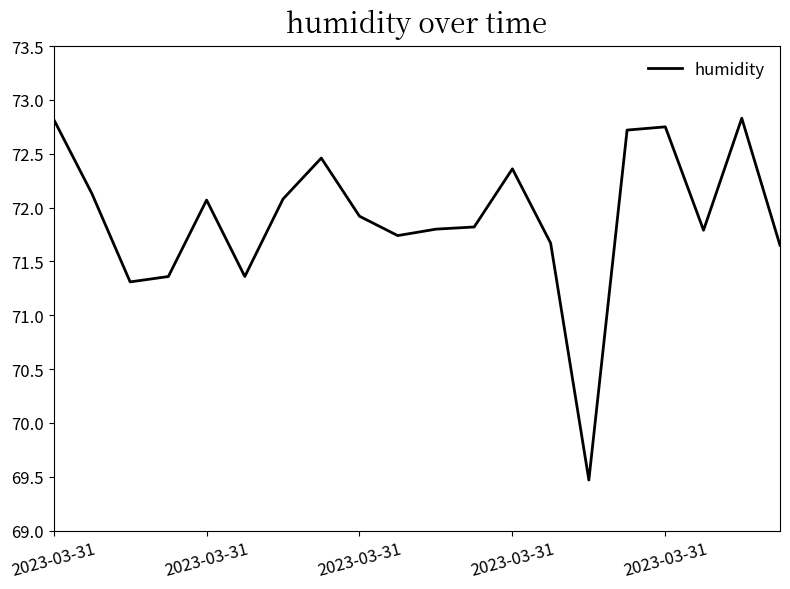

What is the smallest value displayed?

69.5